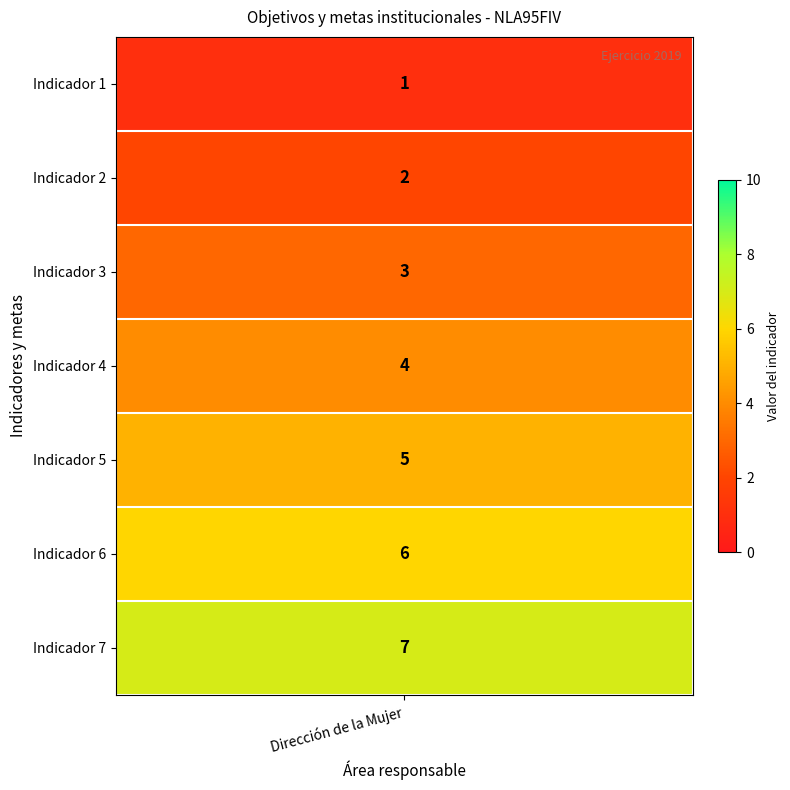

True or false: the data shows 1 at 2019-07-01.

False